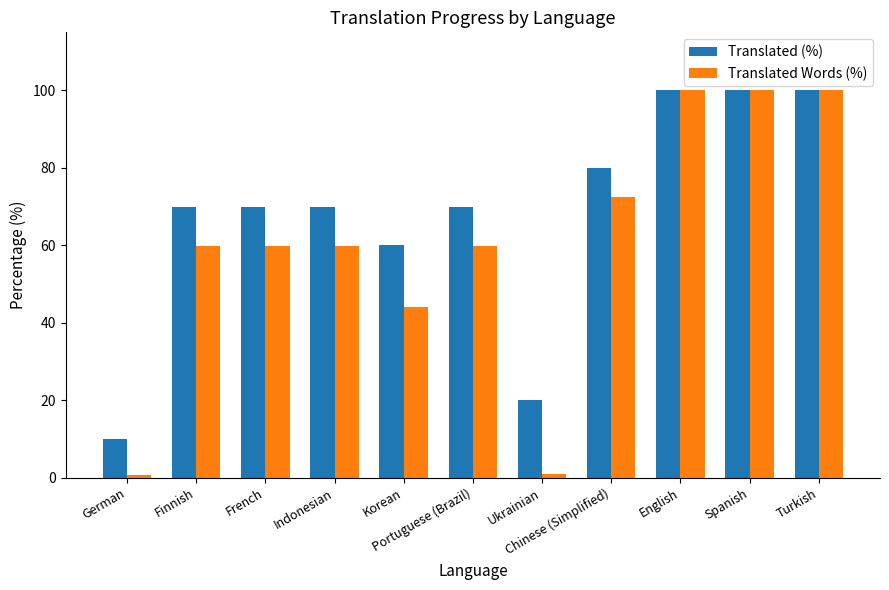

What is the difference between the second highest and minimum values in the Translated Words (%) series?

99.2